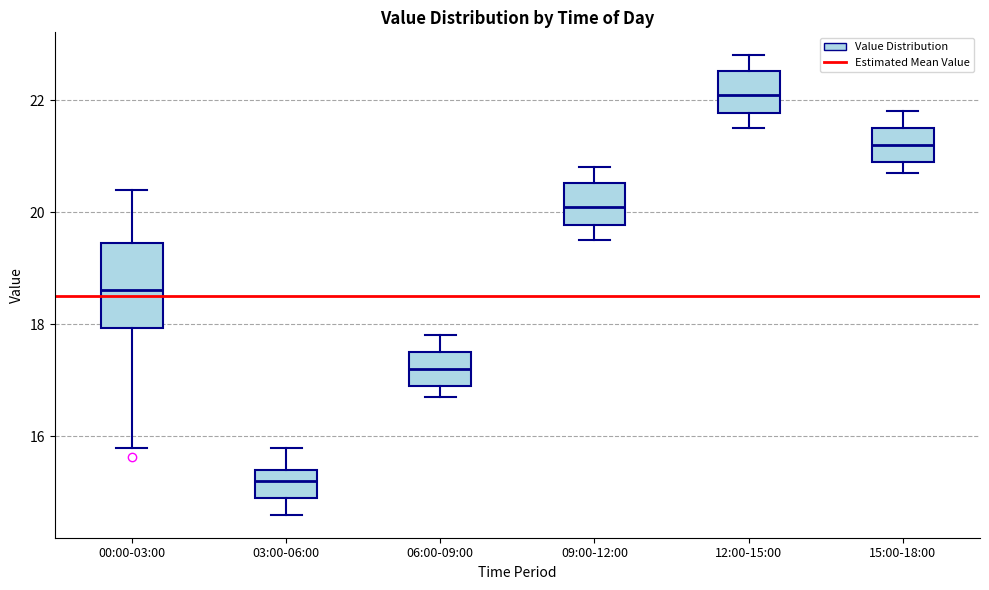

Comparing the boxes themselves (not the whiskers), which one is the tallest?

00:00-03:00